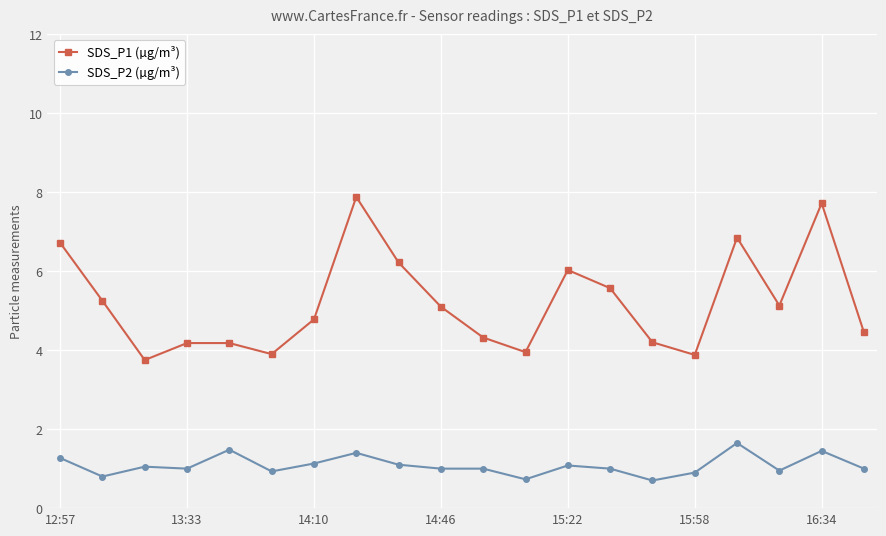

True or false: SDS_P1 (µg/m³) has more than 1 interior local peaks.

True